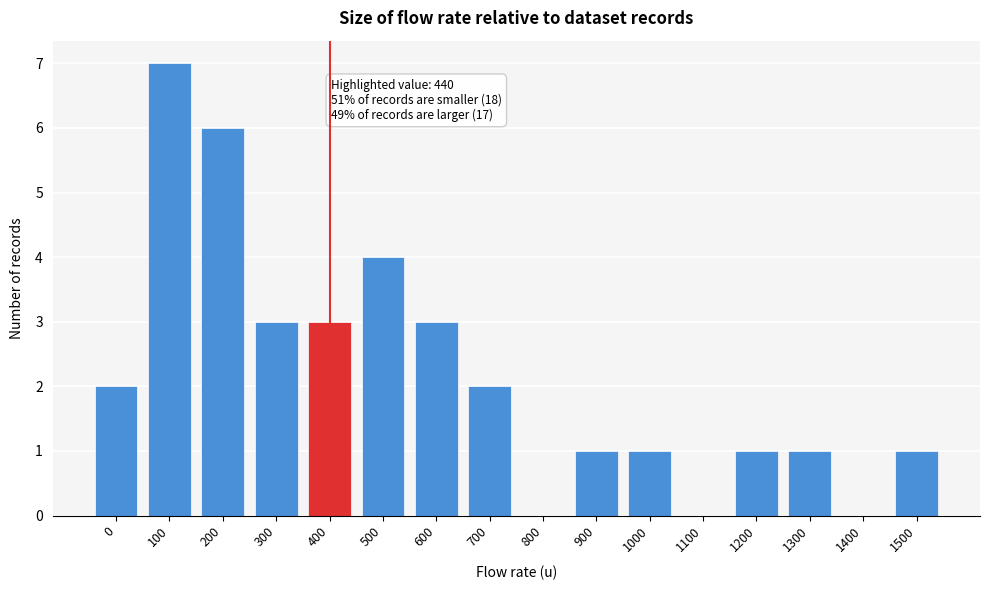

Reading left to right, extract all data points from this chart.

0=2	100=7	200=6	300=3	400=3	500=4	600=3	700=2	800=0	900=1	1000=1	1100=0	1200=1	1300=1	1400=0	1500=1